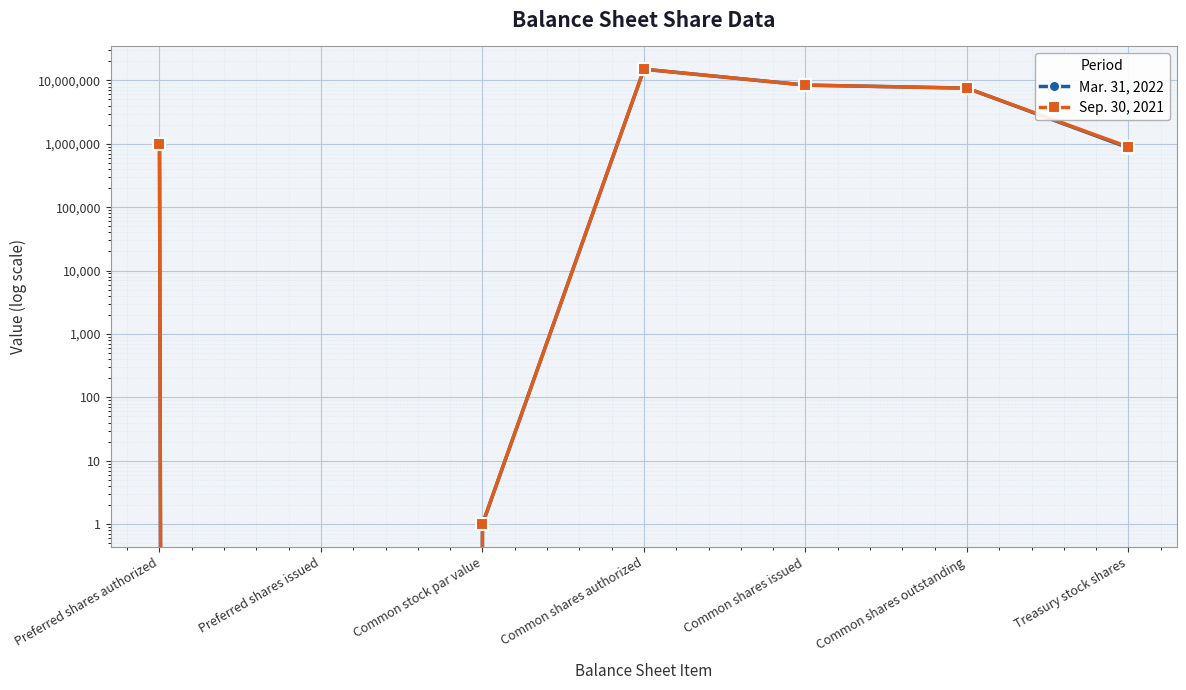

At which category does Mar. 31, 2022 reach its first local valley?

Preferred shares issued